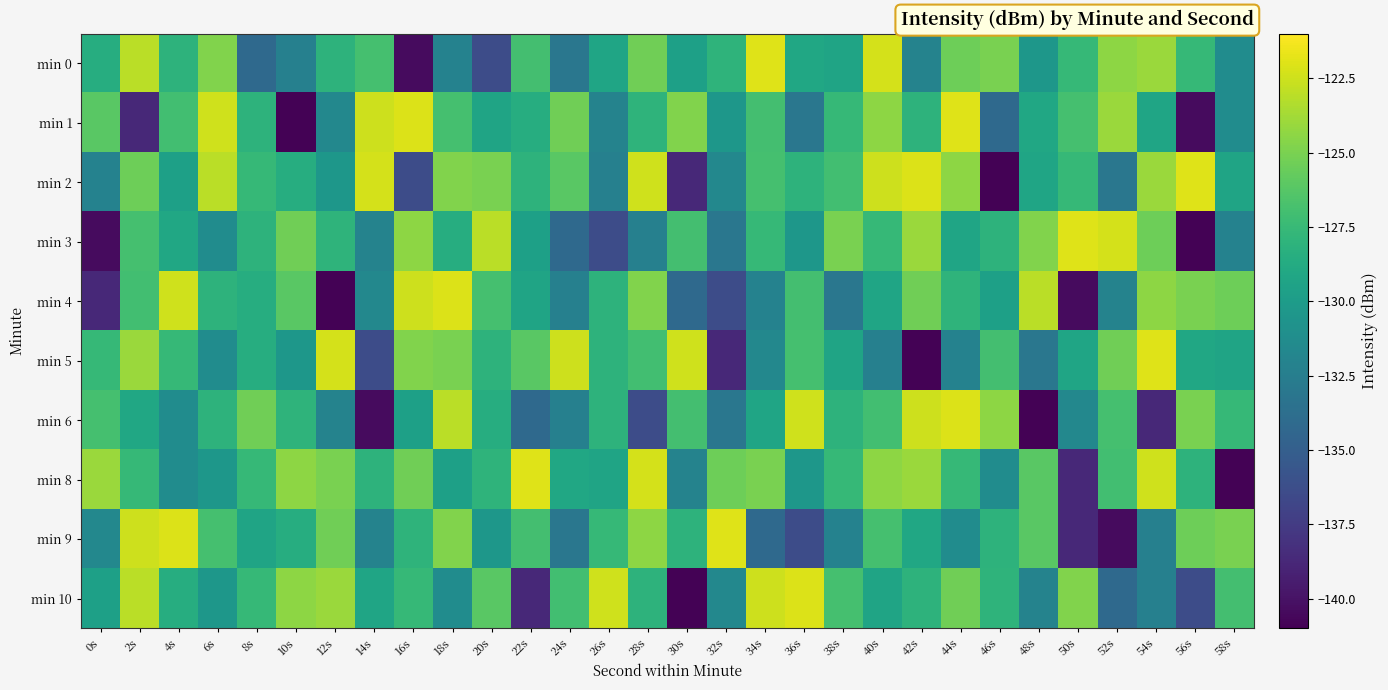

Reading left to right, what are all the values shown in this chart?

min 0: 0s=-128.5	2s=-123.1	4s=-128.1	6s=-124.8	8s=-134.2	10s=-132.3	12s=-128.1	14s=-126.9	16s=-140.4	18s=-132.1	20s=-136.3	22s=-127.0	24s=-133.1	26s=-129.2	28s=-125.4	30s=-129.6	32s=-128.0	34s=-122.0	36s=-129.1	38s=-129.3	40s=-122.3	42s=-132.1	44s=-125.4	46s=-125.0	48s=-130.4	50s=-127.6	52s=-124.4	54s=-124.0	56s=-127.6	58s=-131.3
min 1: 0s=-126.1	2s=-138.7	4s=-127.0	6s=-122.5	8s=-128.0	10s=-140.9	12s=-131.7	14s=-122.5	16s=-122.1	18s=-126.9	20s=-129.3	22s=-128.5	24s=-125.4	26s=-132.1	28s=-128.0	30s=-124.8	32s=-130.4	34s=-127.0	36s=-133.1	38s=-127.6	40s=-124.4	42s=-128.1	44s=-122.0	46s=-134.2	48s=-129.1	50s=-126.9	52s=-124.0	54s=-129.2	56s=-140.4	58s=-131.3
min 2: 0s=-132.1	2s=-125.4	4s=-129.6	6s=-123.1	8s=-127.6	10s=-128.5	12s=-130.4	14s=-122.3	16s=-136.3	18s=-124.8	20s=-125.0	22s=-128.1	24s=-126.1	26s=-132.3	28s=-122.5	30s=-138.7	32s=-131.7	34s=-126.9	36s=-128.0	38s=-127.0	40s=-122.5	42s=-122.1	44s=-124.4	46s=-140.9	48s=-129.2	50s=-127.6	52s=-133.1	54s=-124.0	56s=-122.0	58s=-129.3
min 3: 0s=-140.4	2s=-126.9	4s=-129.1	6s=-131.3	8s=-128.1	10s=-125.4	12s=-128.0	14s=-132.1	16s=-124.4	18s=-128.5	20s=-123.1	22s=-129.6	24s=-134.2	26s=-136.3	28s=-132.3	30s=-127.0	32s=-133.1	34s=-127.6	36s=-130.4	38s=-125.0	40s=-127.6	42s=-124.0	44s=-129.2	46s=-128.1	48s=-124.8	50s=-122.0	52s=-122.3	54s=-125.4	56s=-140.9	58s=-132.1
min 4: 0s=-138.7	2s=-127.0	4s=-122.5	6s=-128.0	8s=-128.5	10s=-126.1	12s=-140.9	14s=-131.7	16s=-122.5	18s=-122.1	20s=-126.9	22s=-129.3	24s=-132.3	26s=-128.1	28s=-124.8	30s=-134.2	32s=-136.3	34s=-132.1	36s=-127.0	38s=-133.1	40s=-129.2	42s=-125.4	44s=-128.0	46s=-129.6	48s=-123.1	50s=-140.4	52s=-132.1	54s=-124.4	56s=-125.0	58s=-125.4
min 5: 0s=-127.6	2s=-124.0	4s=-127.6	6s=-131.3	8s=-128.5	10s=-130.4	12s=-122.3	14s=-136.3	16s=-124.8	18s=-125.0	20s=-128.1	22s=-126.1	24s=-122.5	26s=-128.0	28s=-127.0	30s=-122.5	32s=-138.7	34s=-131.7	36s=-126.9	38s=-129.3	40s=-132.3	42s=-140.9	44s=-132.1	46s=-127.0	48s=-133.1	50s=-129.2	52s=-125.4	54s=-122.0	56s=-129.1	58s=-129.3
min 6: 0s=-126.9	2s=-129.1	4s=-131.3	6s=-128.1	8s=-125.4	10s=-128.0	12s=-132.1	14s=-140.4	16s=-129.6	18s=-123.1	20s=-128.5	22s=-134.2	24s=-132.3	26s=-128.1	28s=-136.3	30s=-127.0	32s=-133.1	34s=-129.2	36s=-122.5	38s=-128.0	40s=-127.0	42s=-122.5	44s=-122.1	46s=-124.4	48s=-140.9	50s=-131.7	52s=-126.9	54s=-138.7	56s=-125.0	58s=-127.6
min 8: 0s=-124.0	2s=-127.6	4s=-131.3	6s=-130.4	8s=-127.6	10s=-124.4	12s=-125.0	14s=-128.1	16s=-125.4	18s=-129.6	20s=-128.0	22s=-122.0	24s=-129.1	26s=-129.3	28s=-122.3	30s=-132.1	32s=-125.4	34s=-125.0	36s=-130.4	38s=-127.6	40s=-124.4	42s=-124.0	44s=-127.6	46s=-131.3	48s=-126.1	50s=-138.7	52s=-127.0	54s=-122.5	56s=-128.0	58s=-140.9
min 9: 0s=-131.7	2s=-122.5	4s=-122.1	6s=-126.9	8s=-129.3	10s=-128.5	12s=-125.4	14s=-132.1	16s=-128.0	18s=-124.8	20s=-130.4	22s=-127.0	24s=-133.1	26s=-127.6	28s=-124.4	30s=-128.1	32s=-122.0	34s=-134.2	36s=-136.3	38s=-132.1	40s=-126.9	42s=-129.1	44s=-131.3	46s=-128.1	48s=-126.1	50s=-138.7	52s=-140.4	54s=-132.3	56s=-125.4	58s=-125.0
min 10: 0s=-129.6	2s=-123.1	4s=-128.5	6s=-130.4	8s=-127.6	10s=-124.4	12s=-124.0	14s=-129.2	16s=-127.6	18s=-131.3	20s=-126.1	22s=-138.7	24s=-127.0	26s=-122.5	28s=-128.0	30s=-140.9	32s=-131.7	34s=-122.5	36s=-122.1	38s=-126.9	40s=-129.3	42s=-128.1	44s=-125.4	46s=-128.0	48s=-132.1	50s=-124.8	52s=-134.2	54s=-132.3	56s=-136.3	58s=-127.0